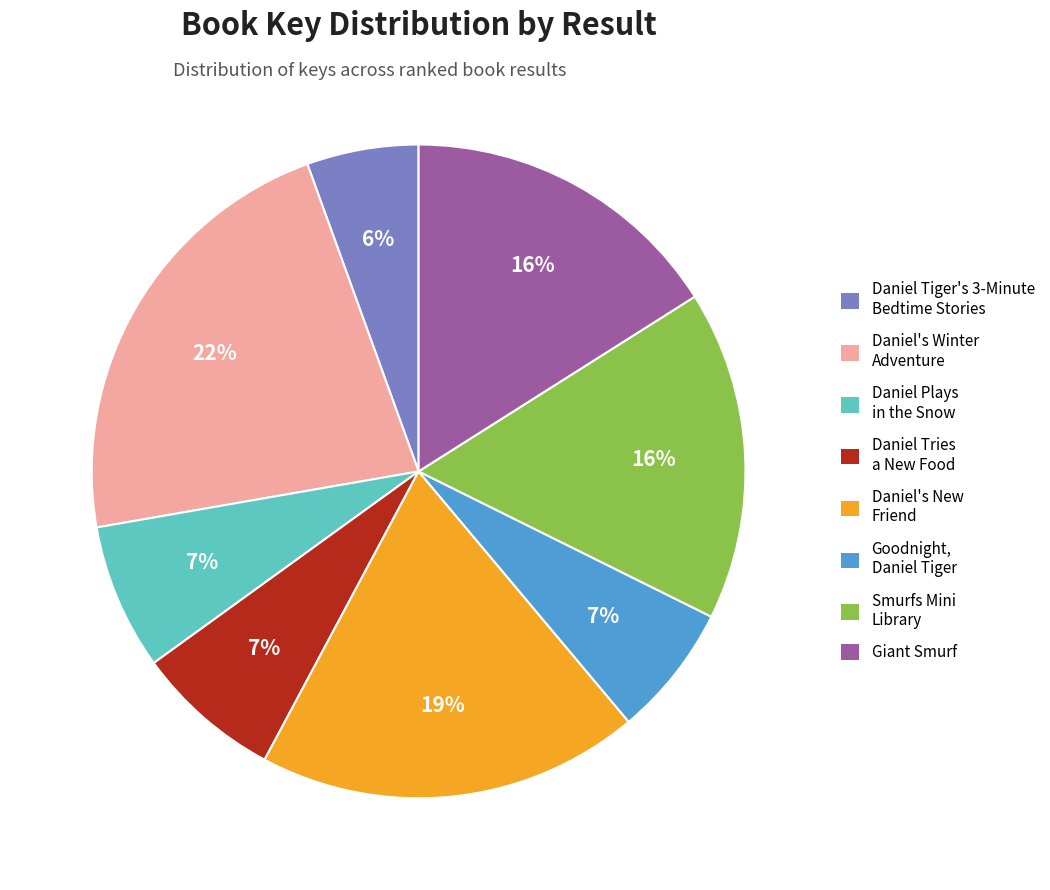

Do Daniel Tiger's 3-Minute Bedtime Stories and Smurfs Mini Library together represent more than half of the pie?

No